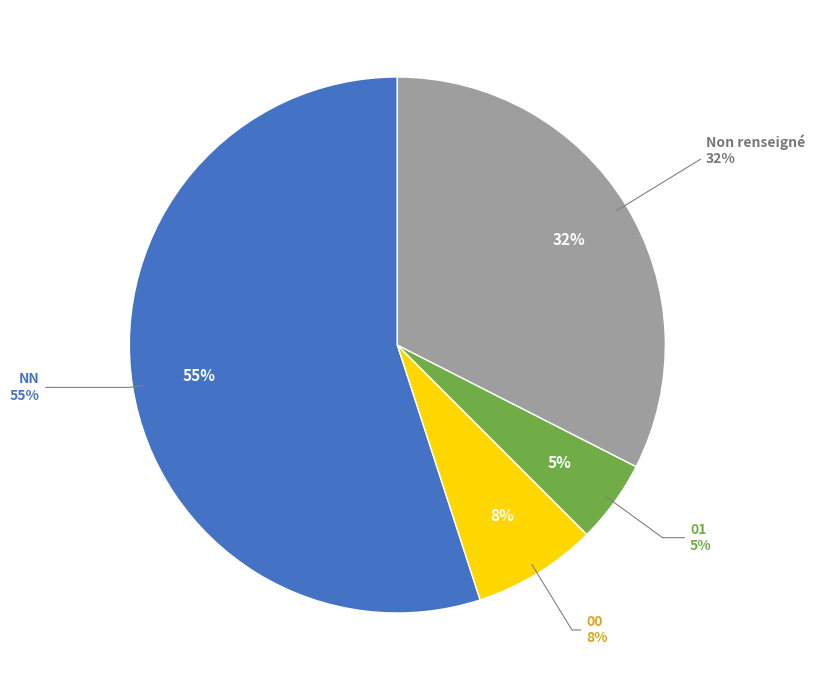

What is the ratio of the value at 01 to the value at NN?

0.1